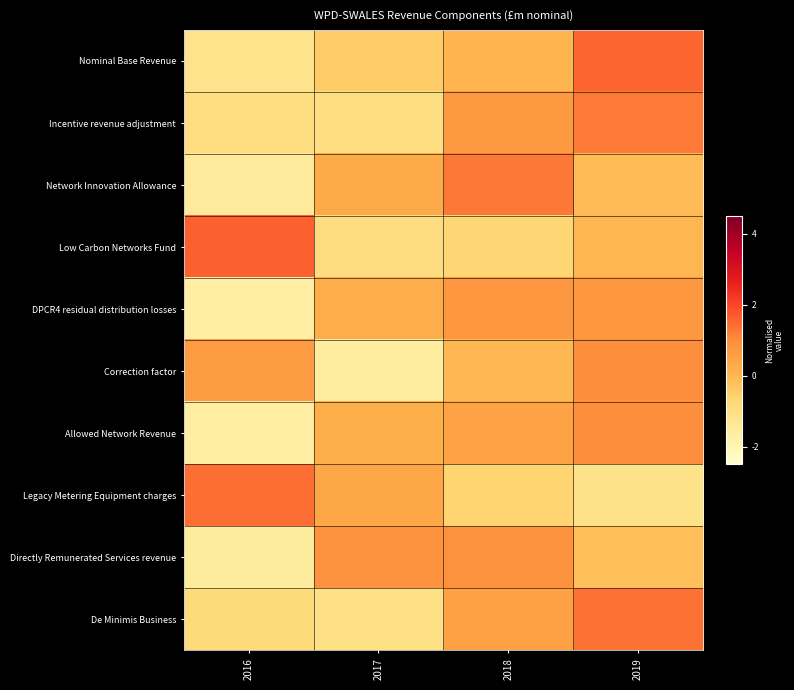

What is the total value across all series at 2019?

5.5